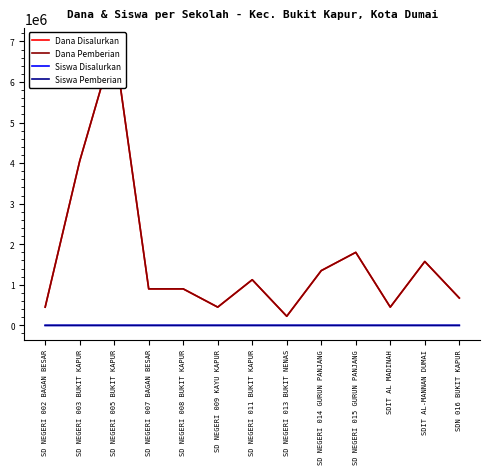

What is the minimum value for Siswa Disalurkan?

1